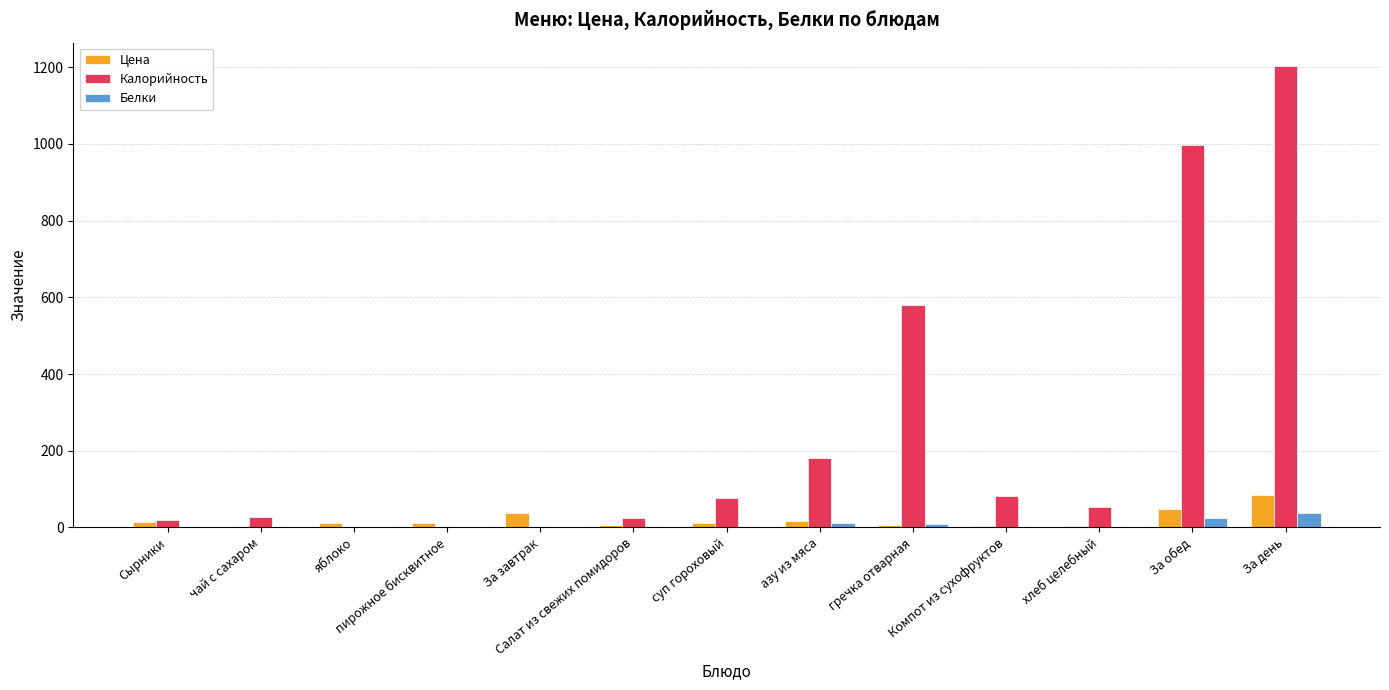

What is the sum of all Белки values?

87.1